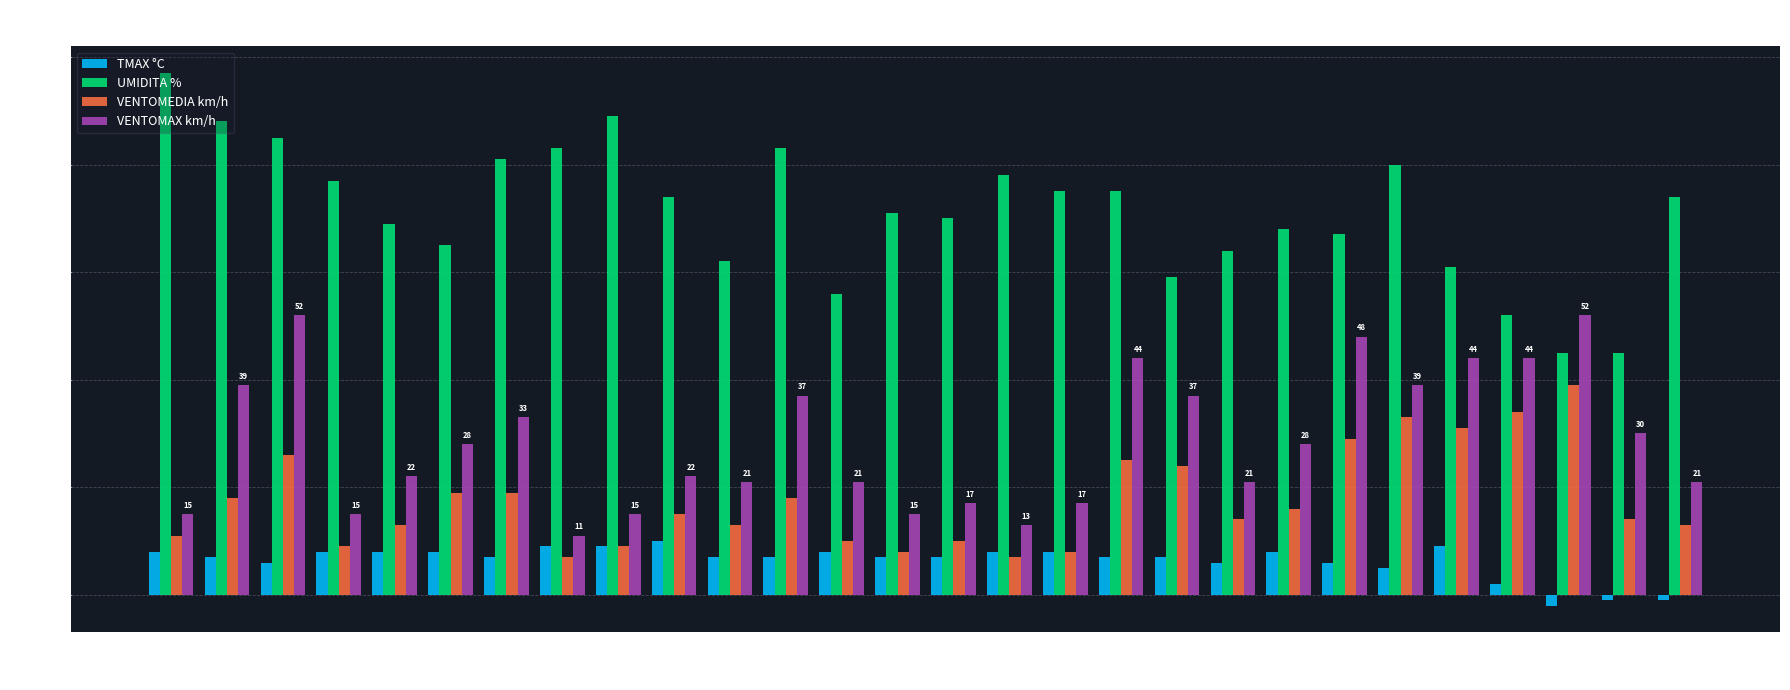

Reading left to right, extract all data points from this chart.

TMAX °C: 1=8	2=7	3=6	4=8	5=8	6=8	7=7	8=9	9=9	10=10	11=7	12=7	13=8	14=7	15=7	16=8	17=8	18=7	19=7	20=6	21=8	22=6	23=5	24=9	25=2	26=-2	27=-1	28=-1
UMIDITA %: 1=97	2=88	3=85	4=77	5=69	6=65	7=81	8=83	9=89	10=74	11=62	12=83	13=56	14=71	15=70	16=78	17=75	18=75	19=59	20=64	21=68	22=67	23=80	24=61	25=52	26=45	27=45	28=74
VENTOMEDIA km/h: 1=11	2=18	3=26	4=9	5=13	6=19	7=19	8=7	9=9	10=15	11=13	12=18	13=10	14=8	15=10	16=7	17=8	18=25	19=24	20=14	21=16	22=29	23=33	24=31	25=34	26=39	27=14	28=13
VENTOMAX km/h: 1=15	2=39	3=52	4=15	5=22	6=28	7=33	8=11	9=15	10=22	11=21	12=37	13=21	14=15	15=17	16=13	17=17	18=44	19=37	20=21	21=28	22=48	23=39	24=44	25=44	26=52	27=30	28=21